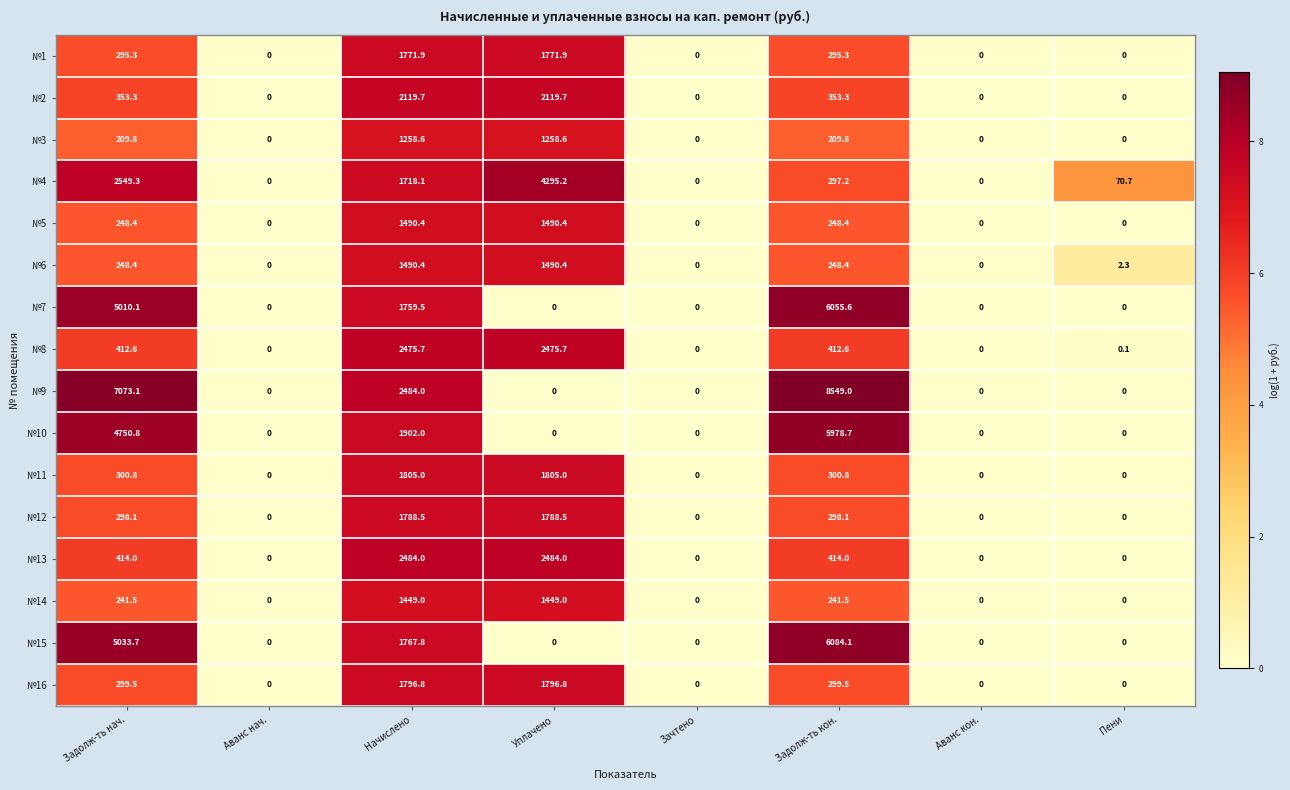

What is the difference between the maximum and second lowest values in the №3 series?

1258.6